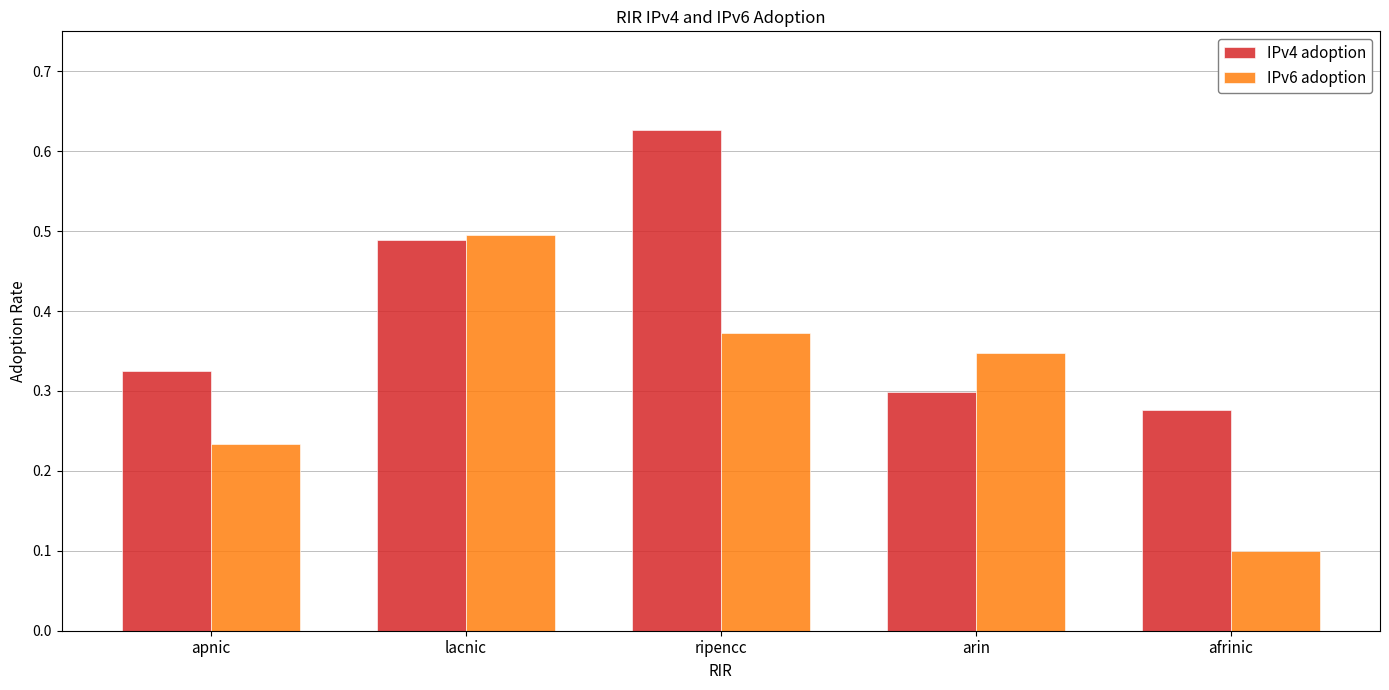

Count the number of data series in this chart.

2